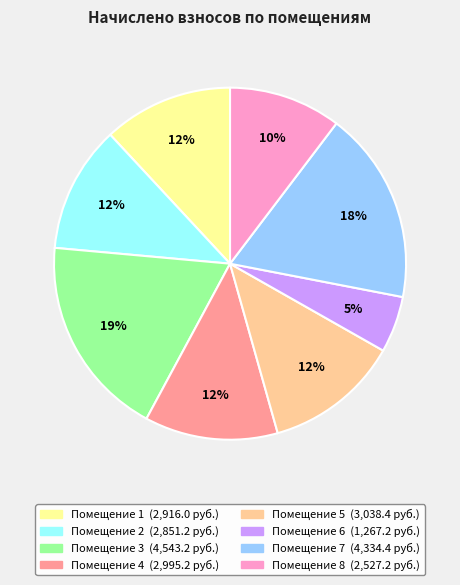

Is there any slice that represents more than half of the pie?

No